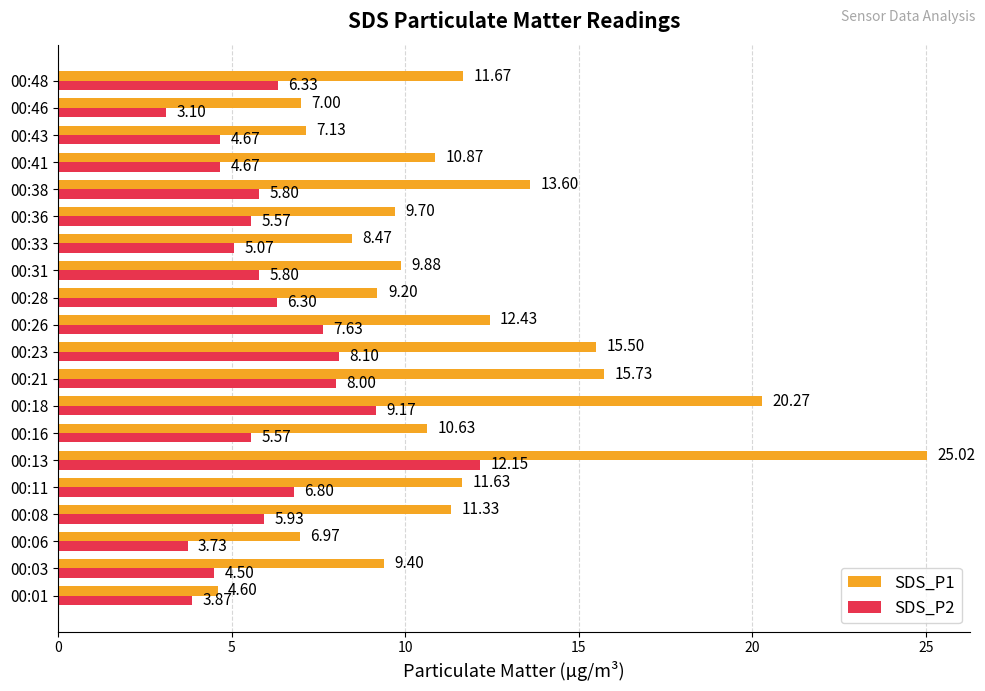

Which series has the largest range (max minus min)?

SDS_P1